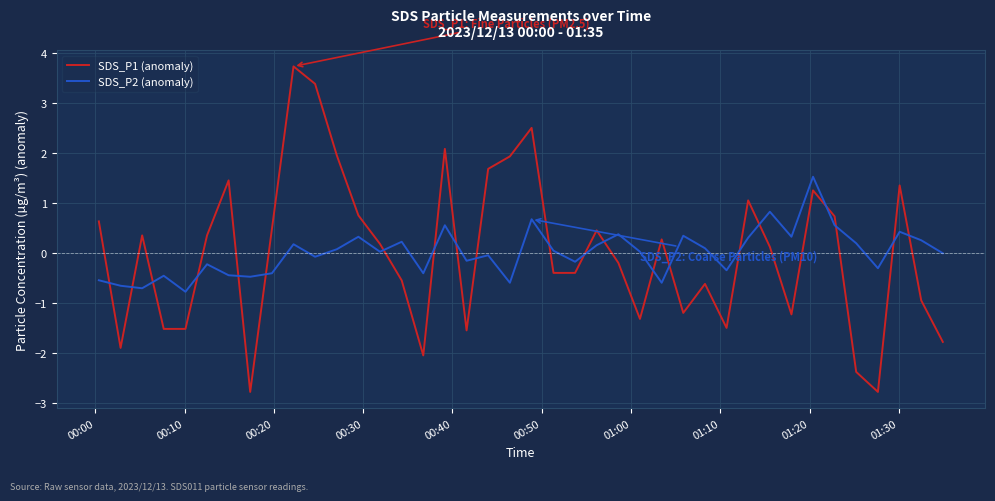

List the series in order of their peak value, lowest first.

SDS_P2 (anomaly), SDS_P1 (anomaly)